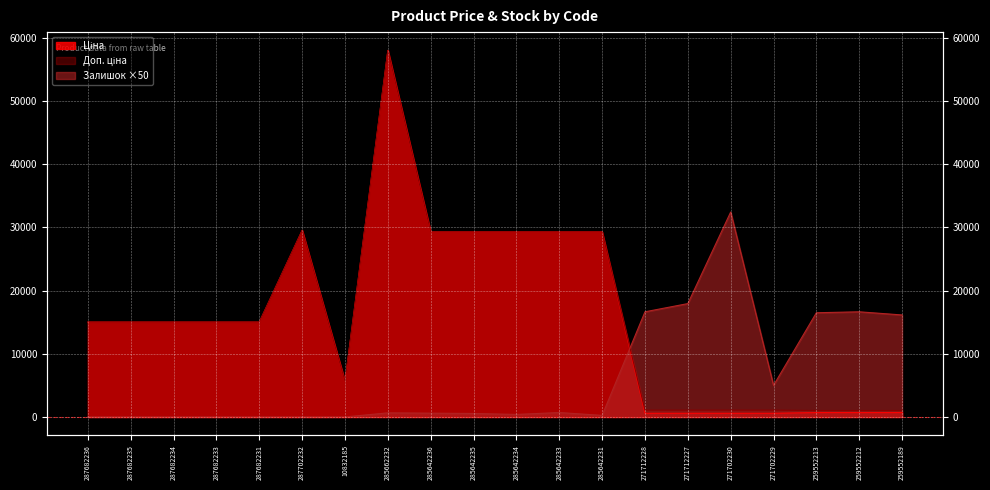

How many values in the Залишок series are below 600?

10